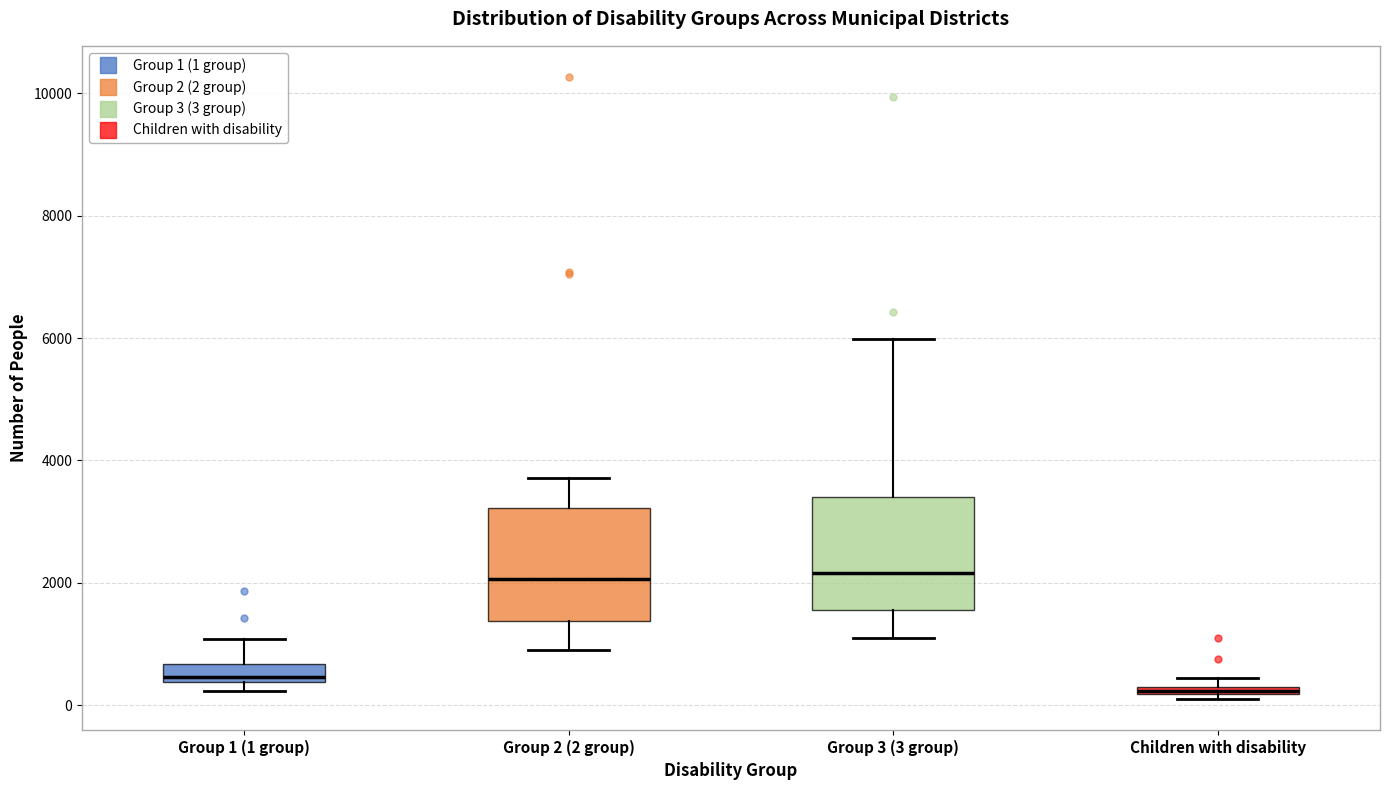

Where is the lower edge of the box for Children with disability on the y-axis? The values are not printed on the chart, so give them approximately, as read against the axis.

200